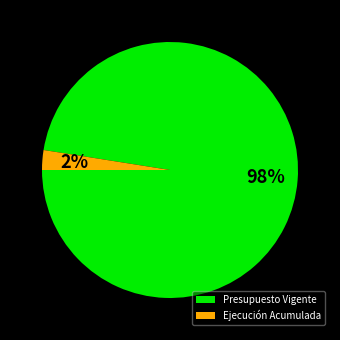

Which slice is the smallest?

Ejecución Acumulada